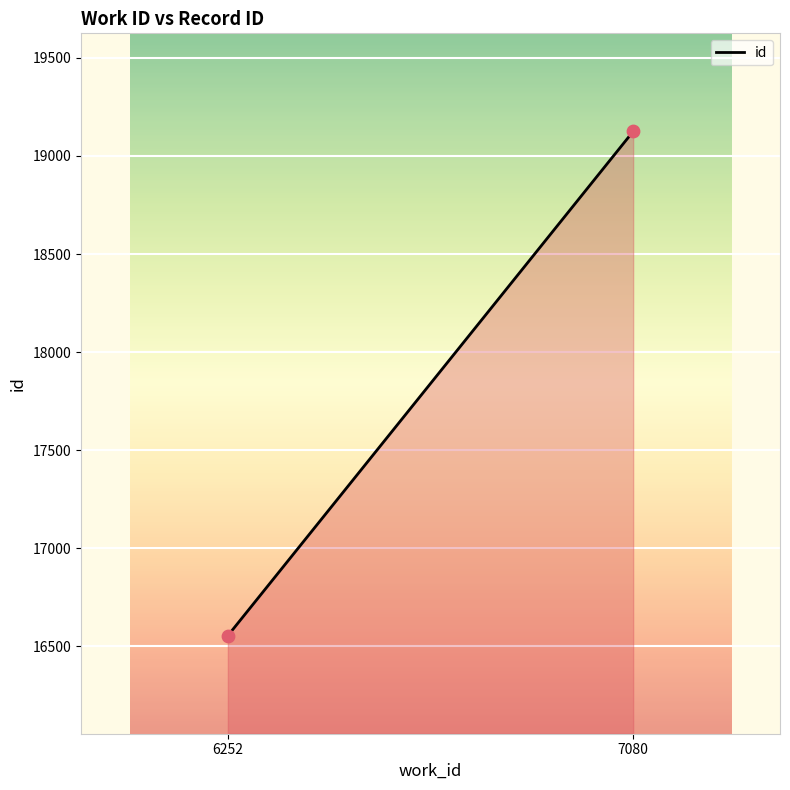

What is the range of X values (max minus min)?

828